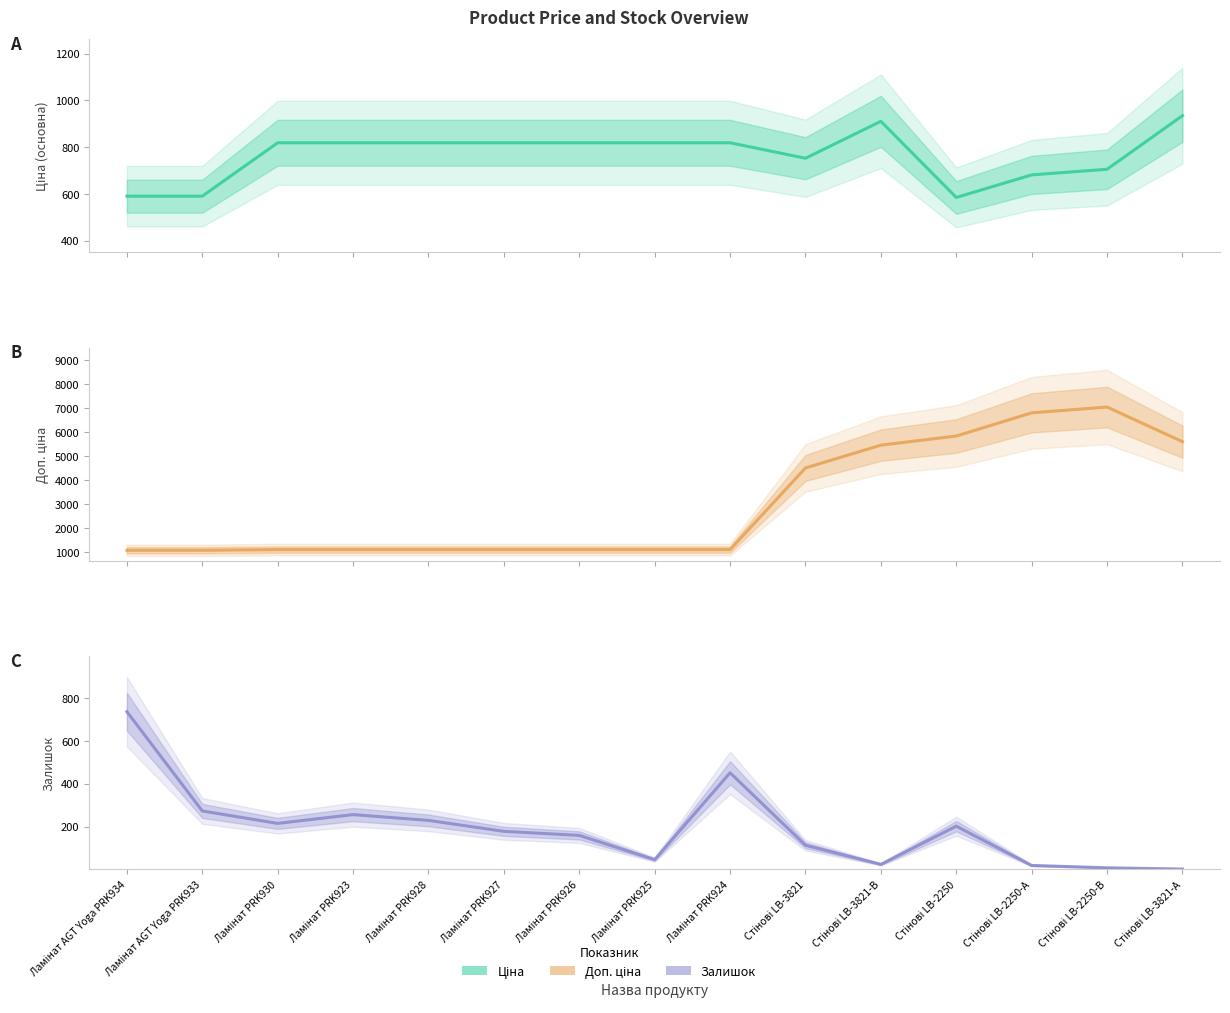

What is the sum of the Залишок values at Стінові LB-2250-В and Ламінат PRK924?

459.0